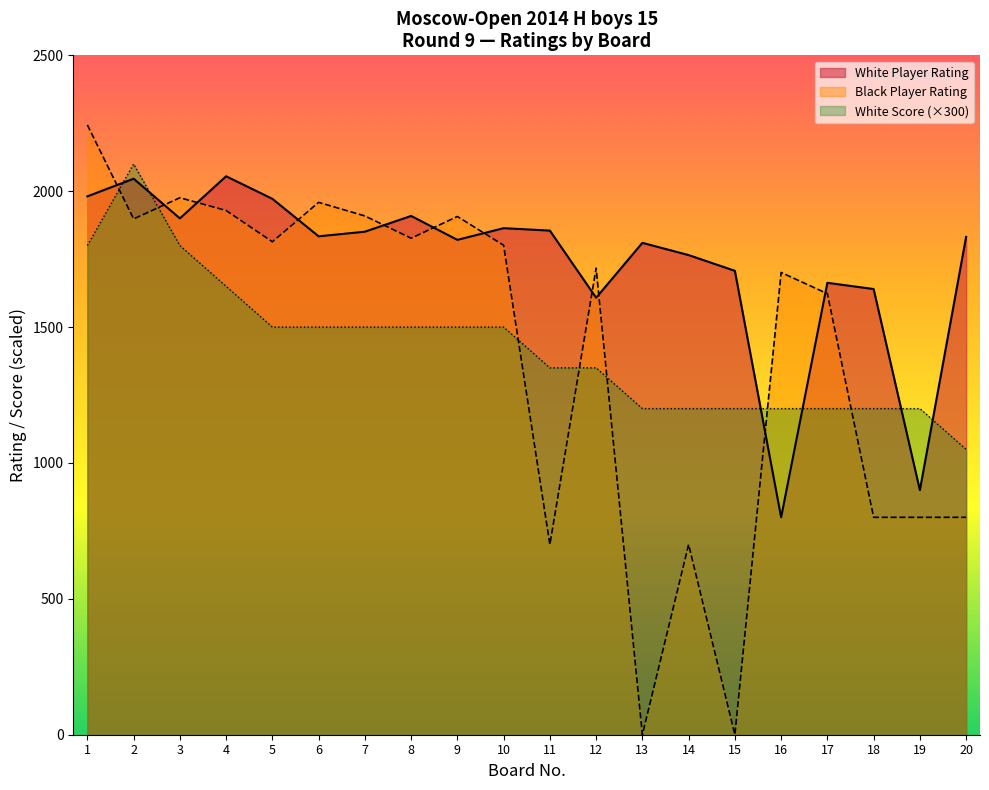

What is the difference between the maximum and minimum values in the Black Player Rating series?

2244